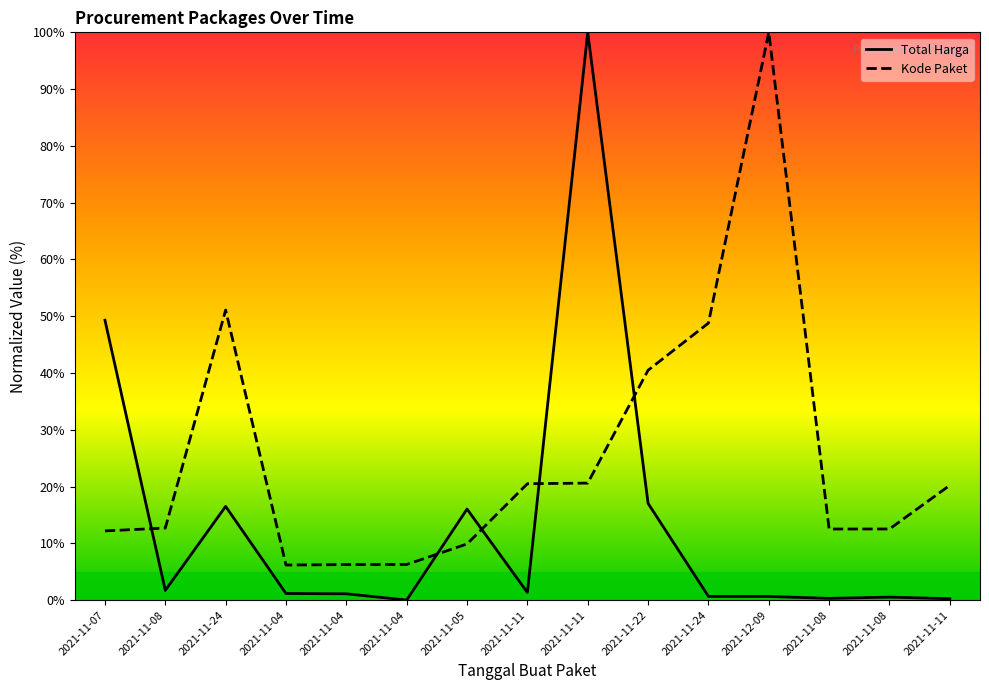

Reading left to right, transcribe all the data shown in this chart.

Total Harga: 49.3	1.7	16.5	1.2	1.1	0.0	16.0	1.4	100.0	17.0	0.7	0.7	0.3	0.5	0.3
Kode Paket: 12.2	12.7	51.1	6.2	6.3	6.3	9.9	20.5	20.6	40.5	48.8	100.0	12.5	12.5	20.2